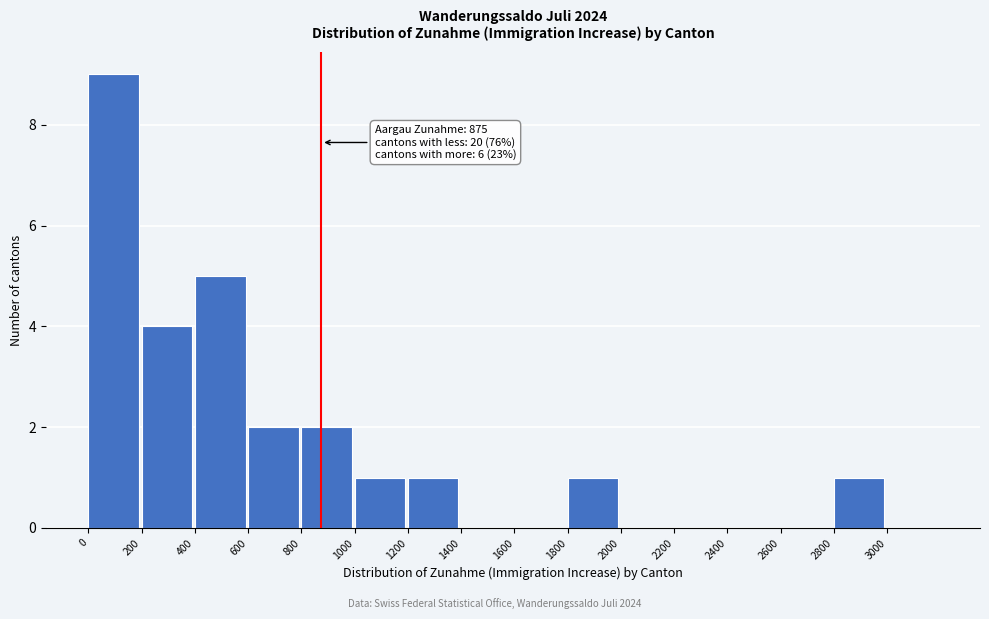

Which range on the x-axis has the tallest bar?

0 to 200